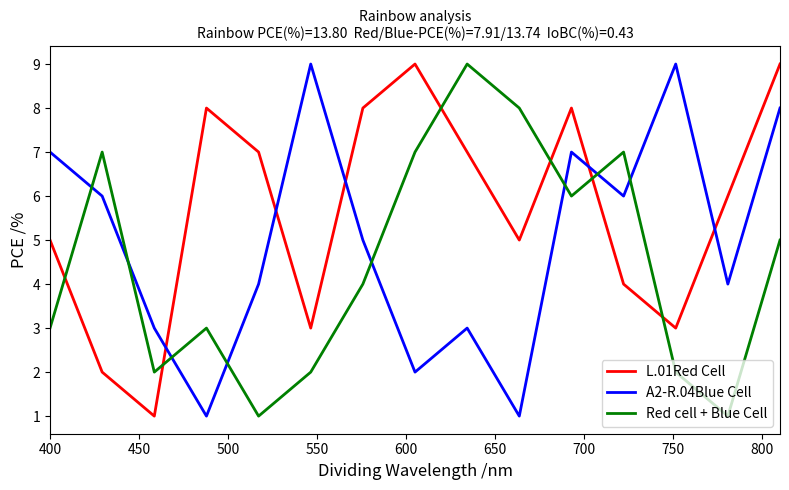

How many categories are shown in the chart?

15